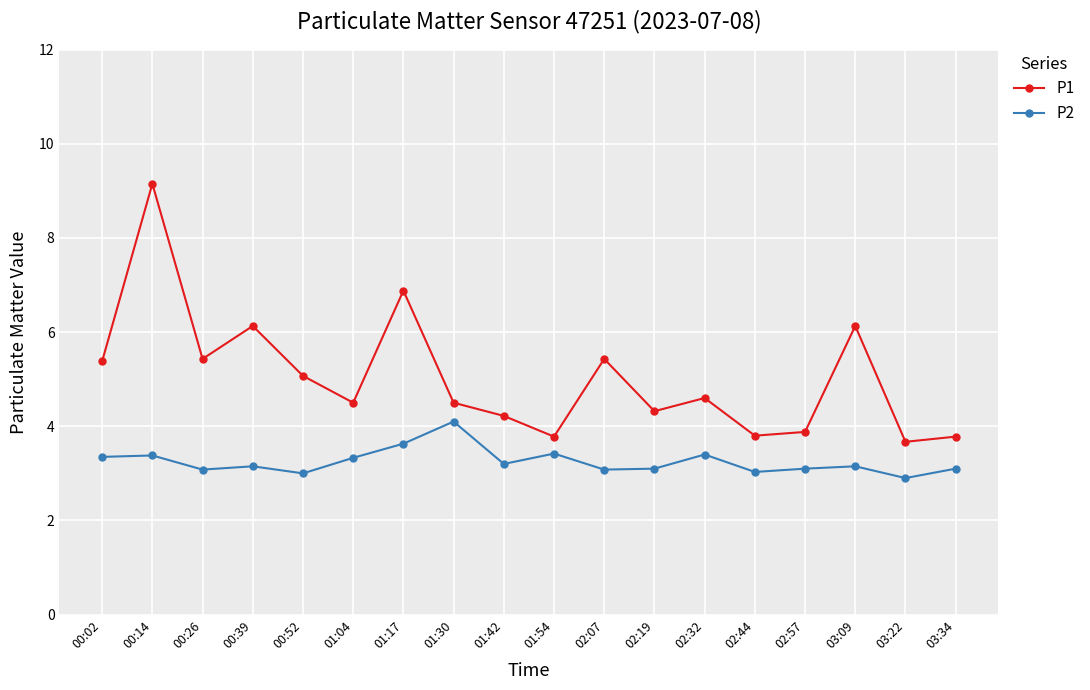

Rank the series at 00:26 from highest to lowest value.

P1, P2